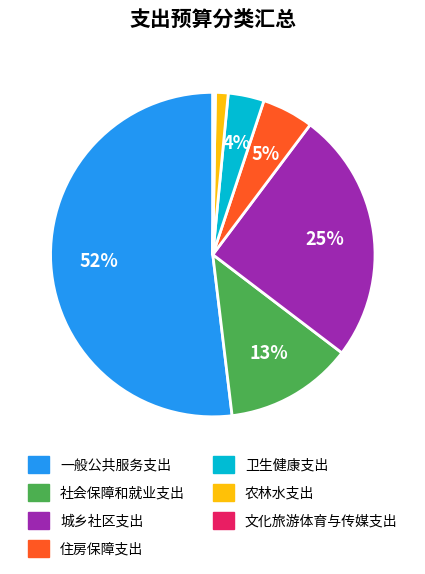

To the nearest percent, what portion does 农林水支出 represent?

1%